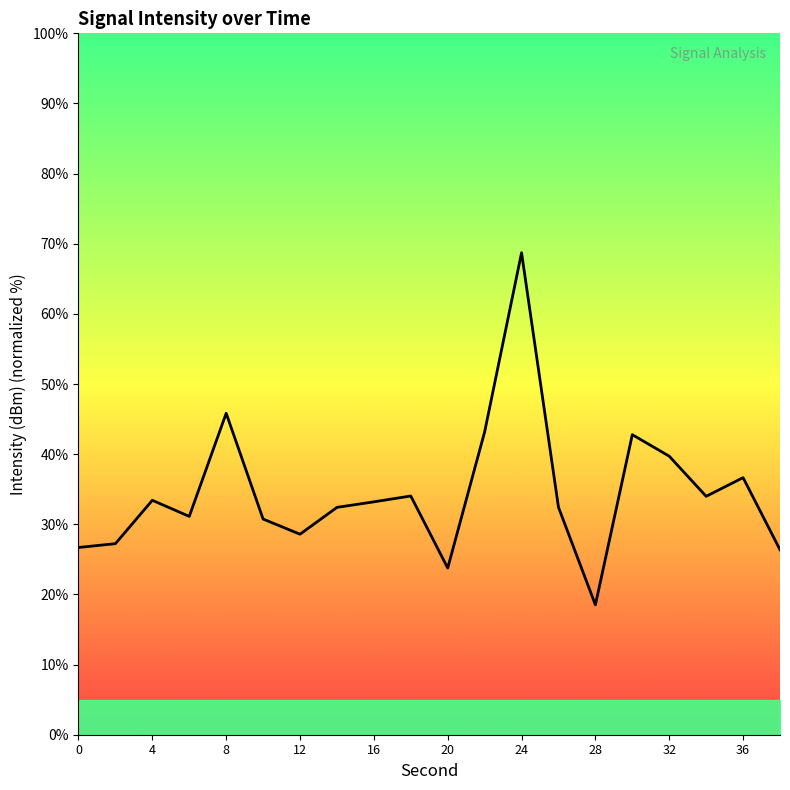

What is the greatest value displayed?

68.7